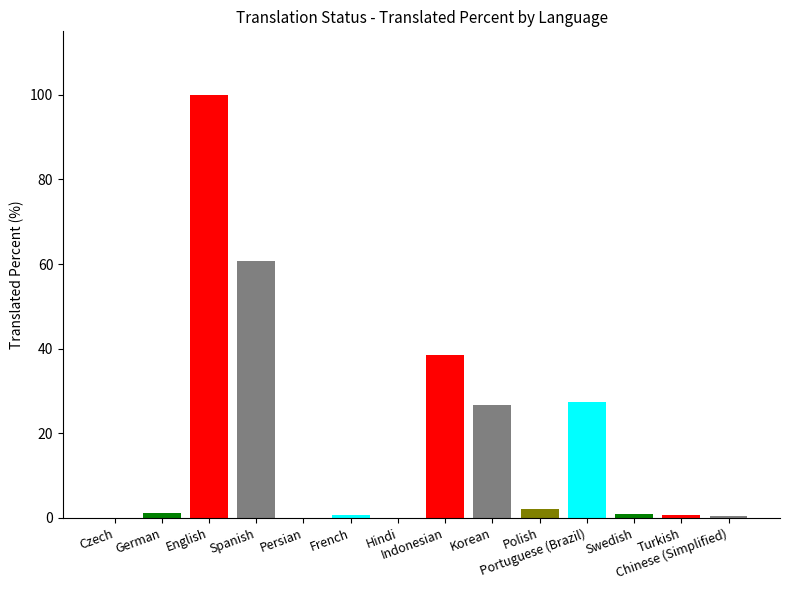

What is the maximum value shown in the chart?

100.0